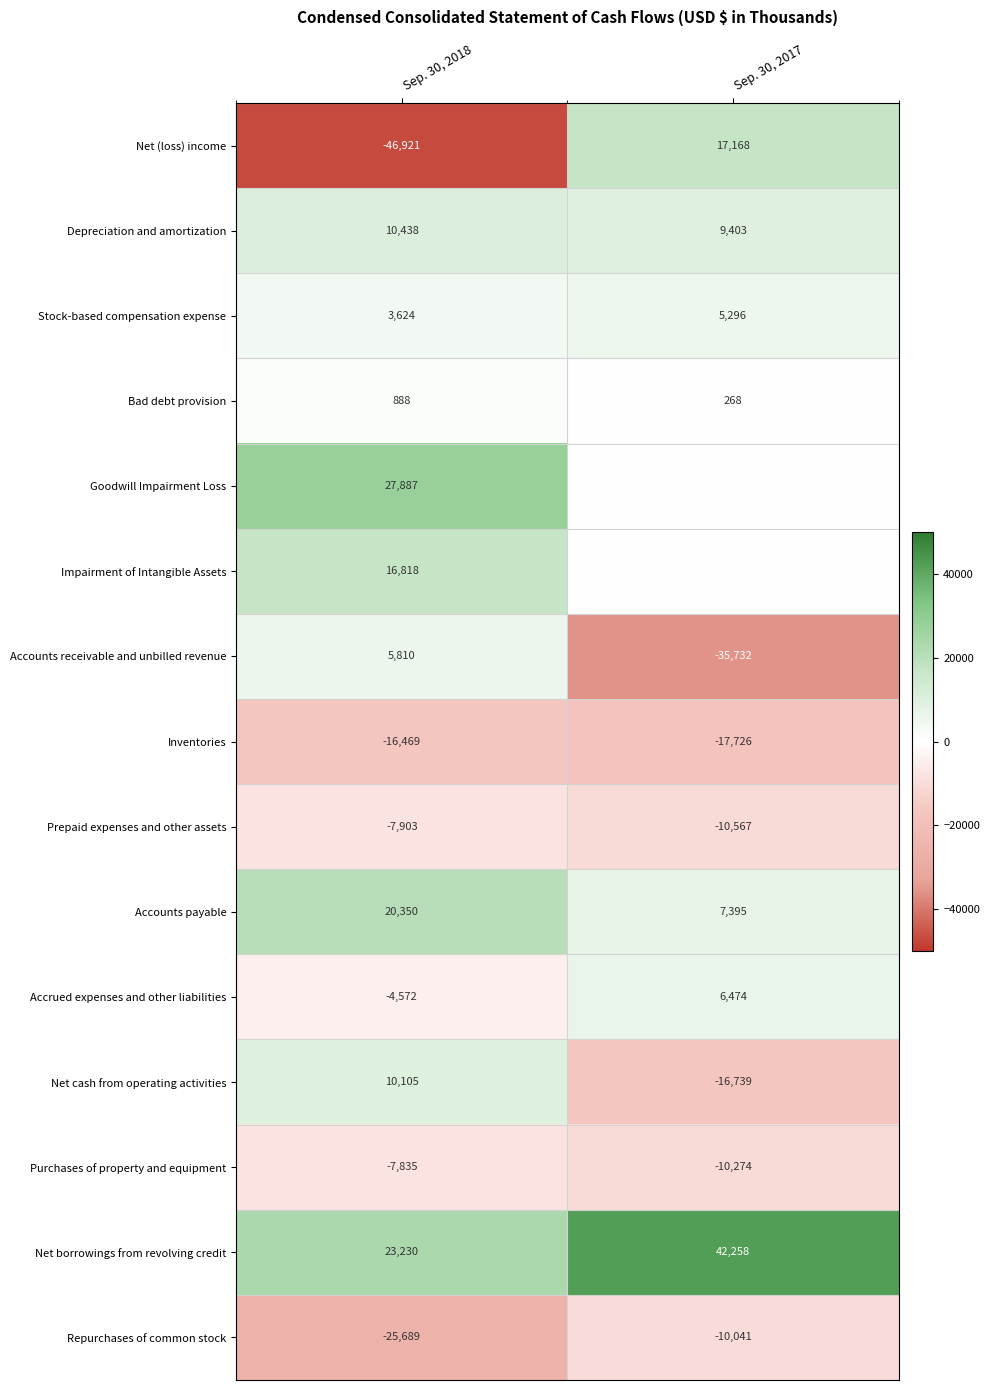

What is the sum of all Accrued expenses and other liabilities values?

1902